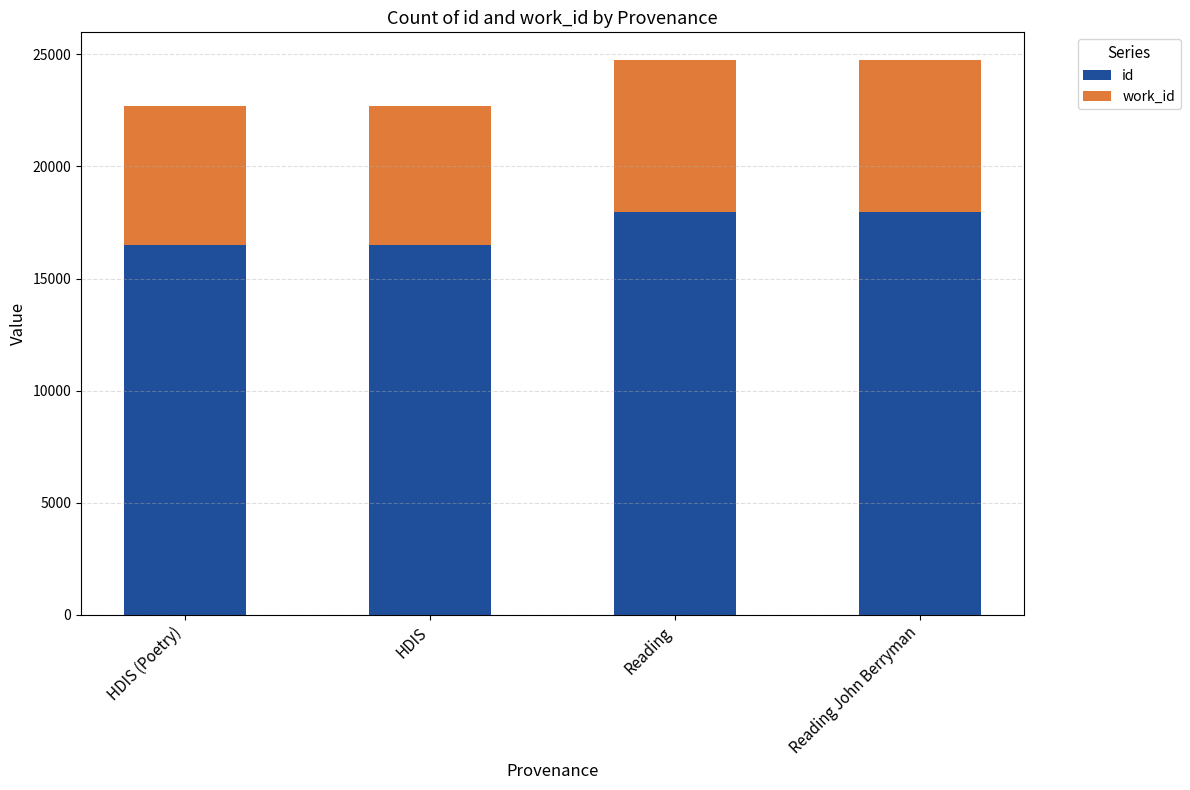

The value of id at Reading is 29536. True or false?

False